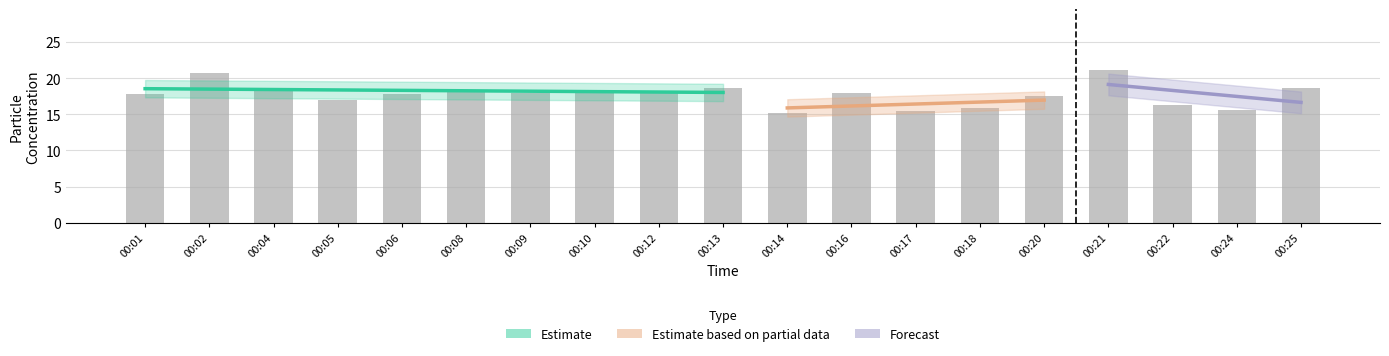

What value does the data have at 00:18?

15.9